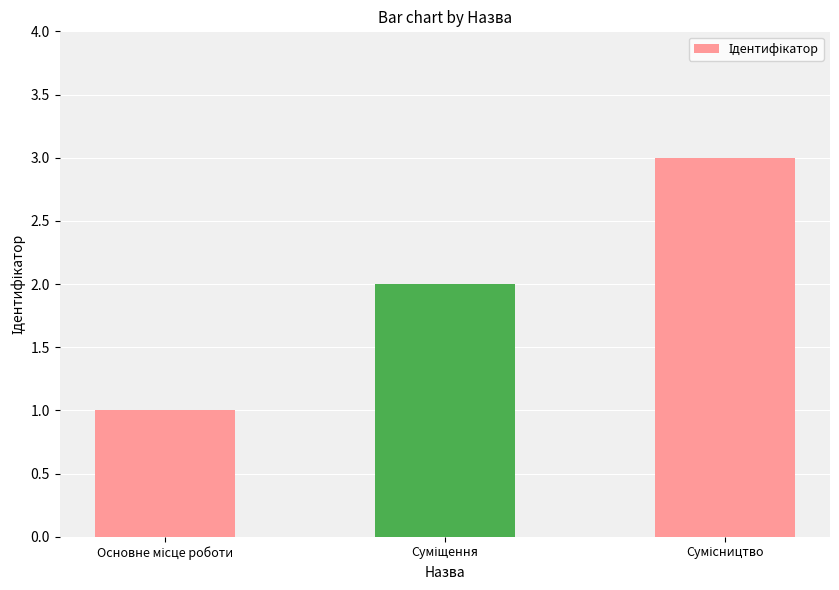

Reading right to left, what are all the values shown in this chart?

3	2	1